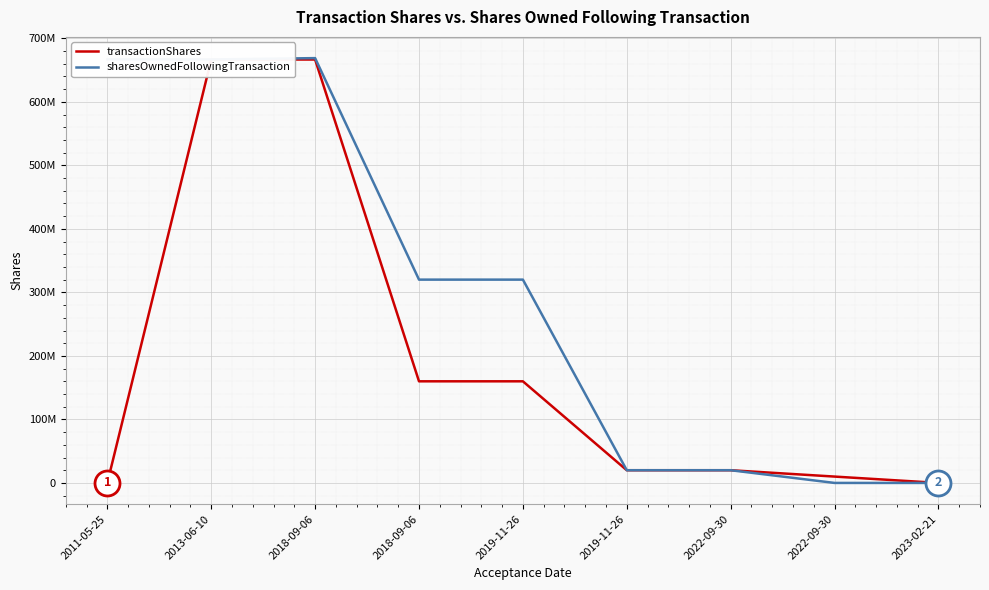

What is the difference between the sharesOwnedFollowingTransaction values at 2018-09-06 and 2023-02-21?

320100000